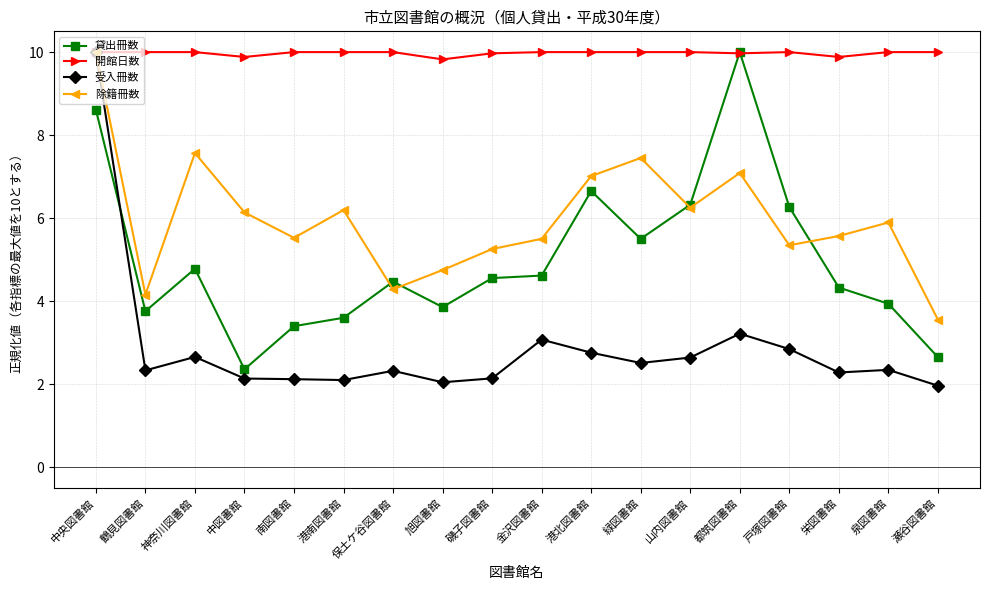

In 除籍冊数, how many points are lower than both neighbors (excluding endpoints)?

5